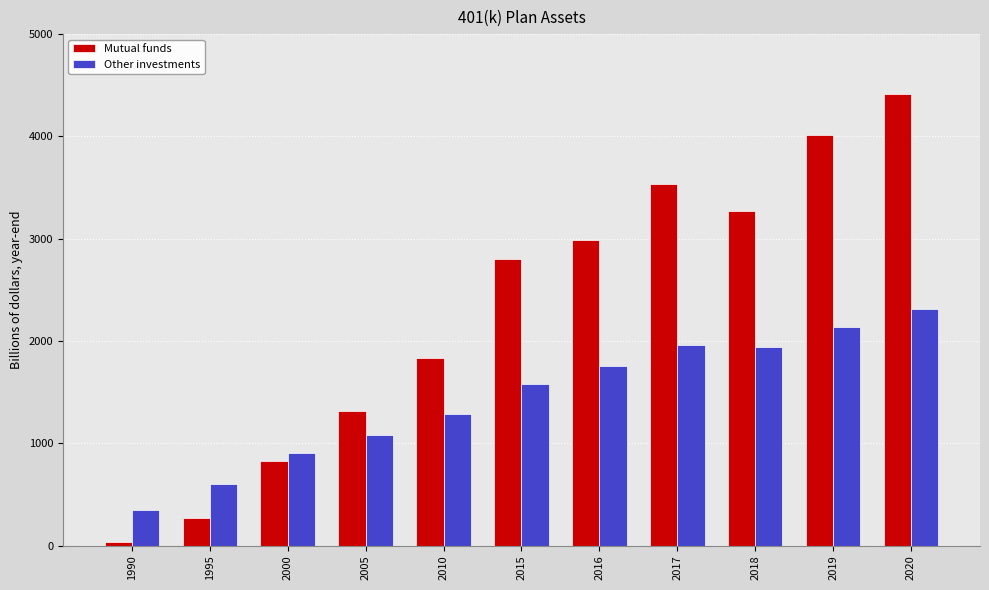

Which label corresponds to the smallest value in the chart?

1990